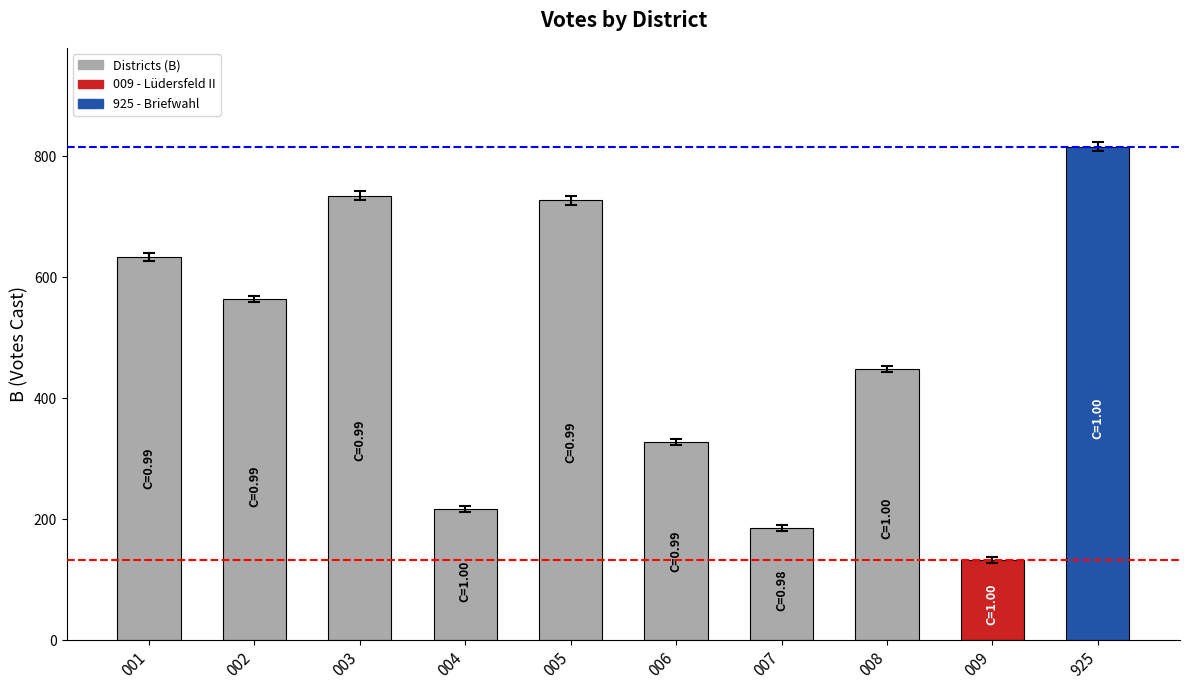

What is the value of the 7th bar from the left?

185